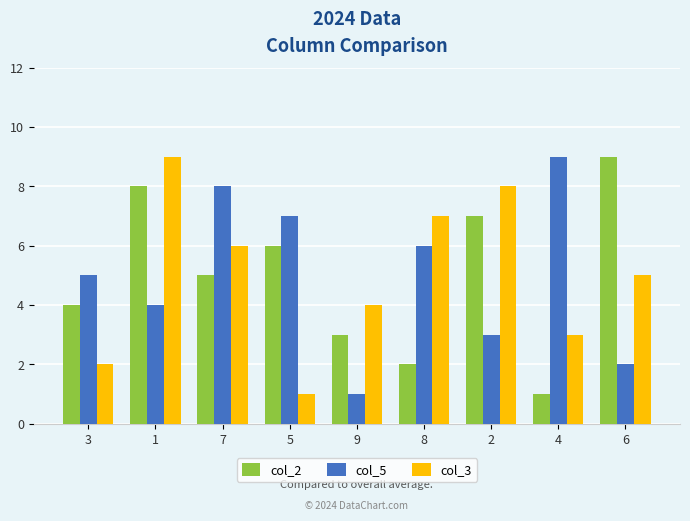

How many series are shown in this chart?

3